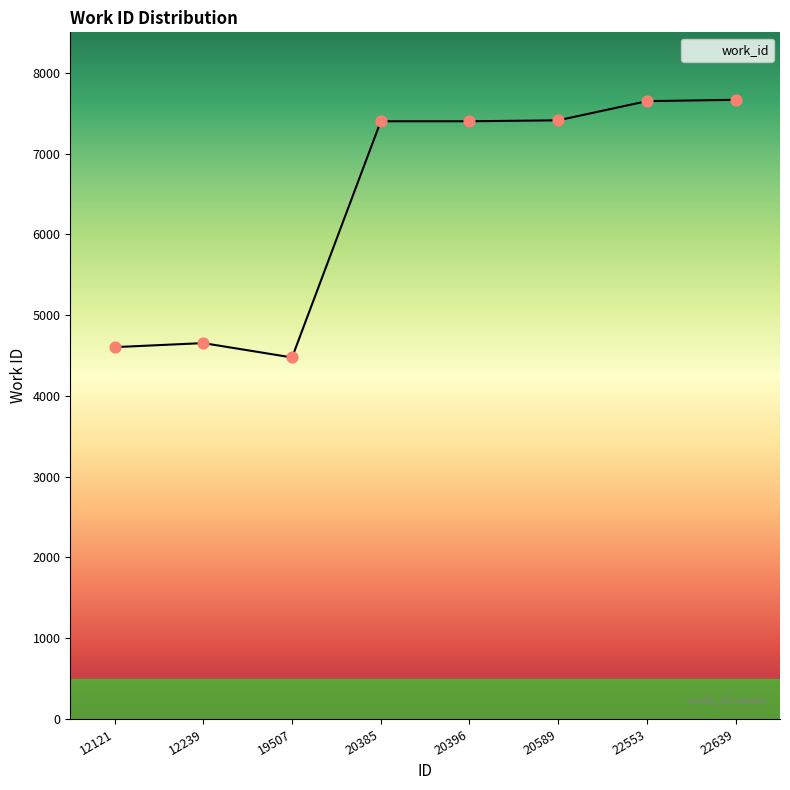

What is the ratio of the value at 12239 to the value at 22553?

0.6